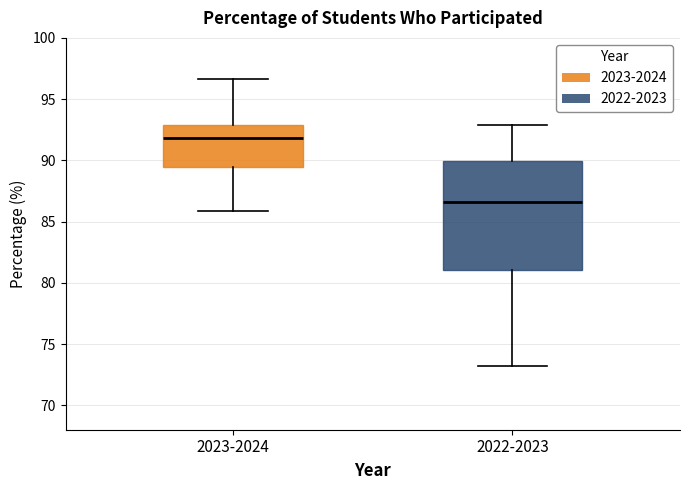

Where does the lower whisker of the box for 2022-2023 end on the y-axis? The values are not printed on the chart, so give them approximately, as read against the axis.

73.0